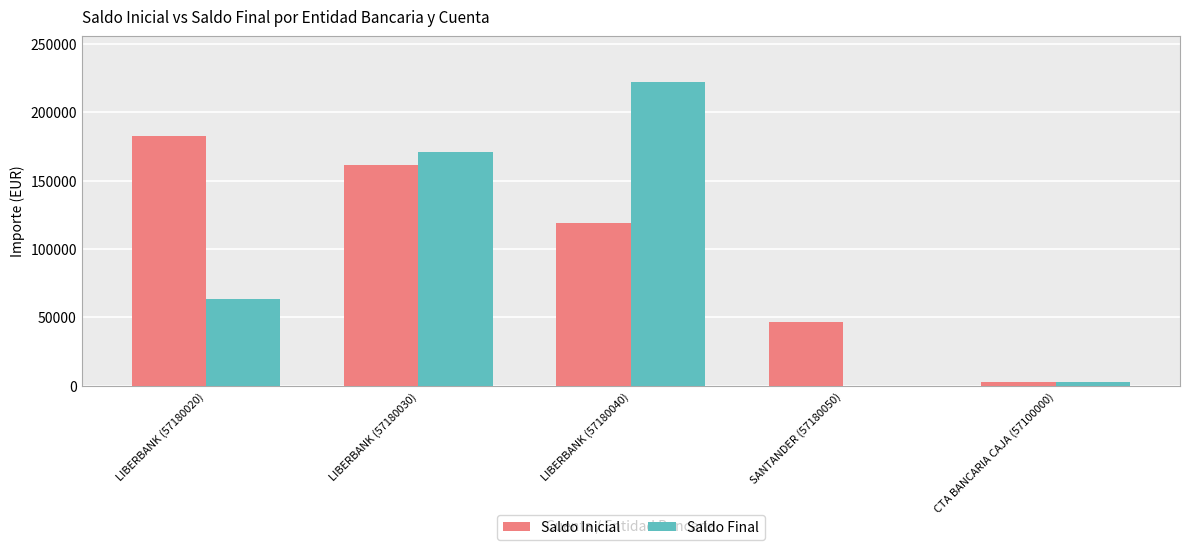

What is the sum of the Saldo Inicial values at SANTANDER (57180050) and LIBERBANK (57180020)?

229830.3